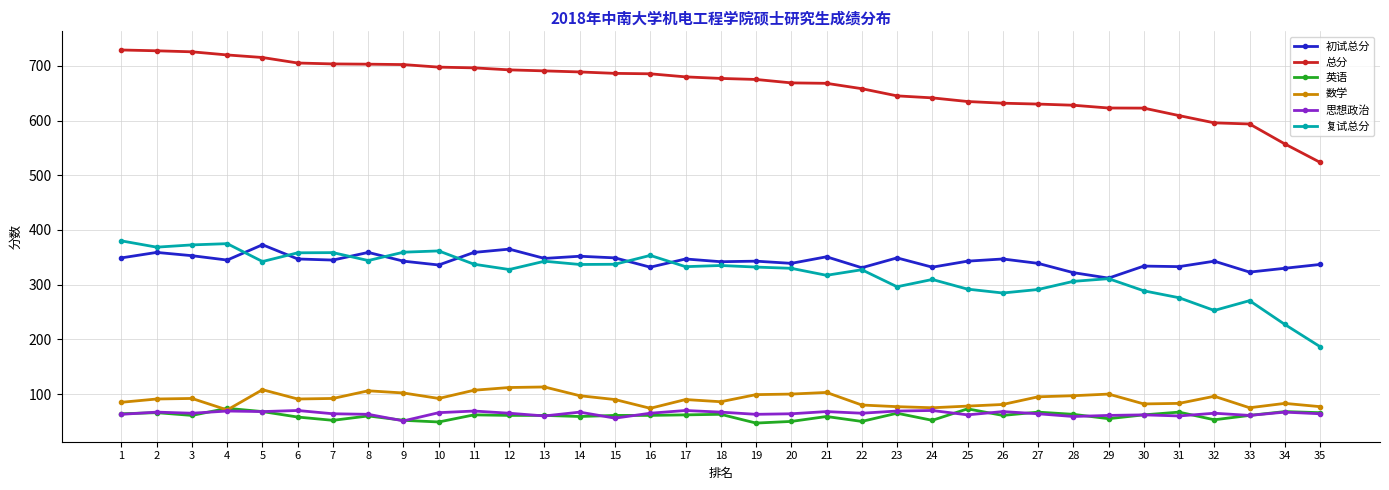

What is the maximum value for 思想政治?

70.0